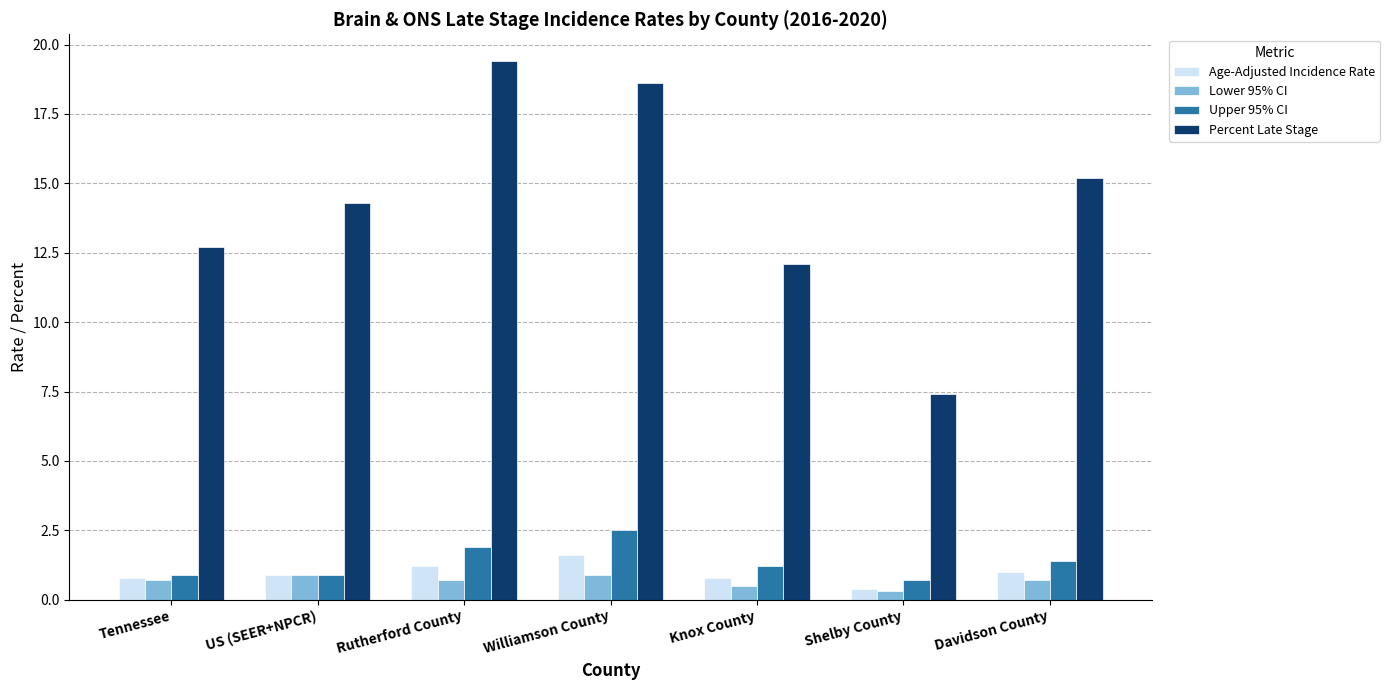

Which category has the lowest value in the Lower 95% CI series?

Shelby County